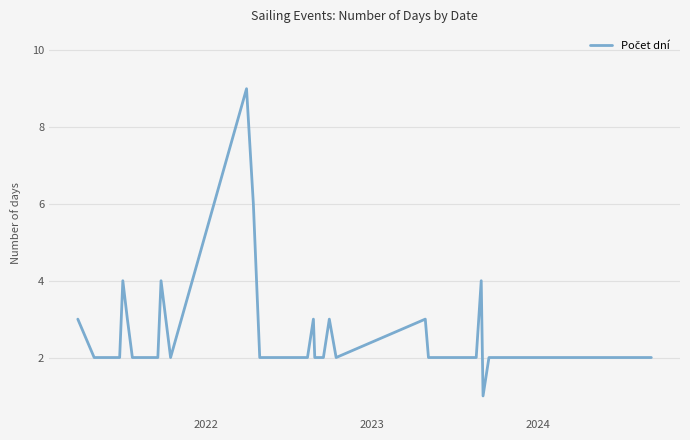

What is the maximum value shown in the chart?

9